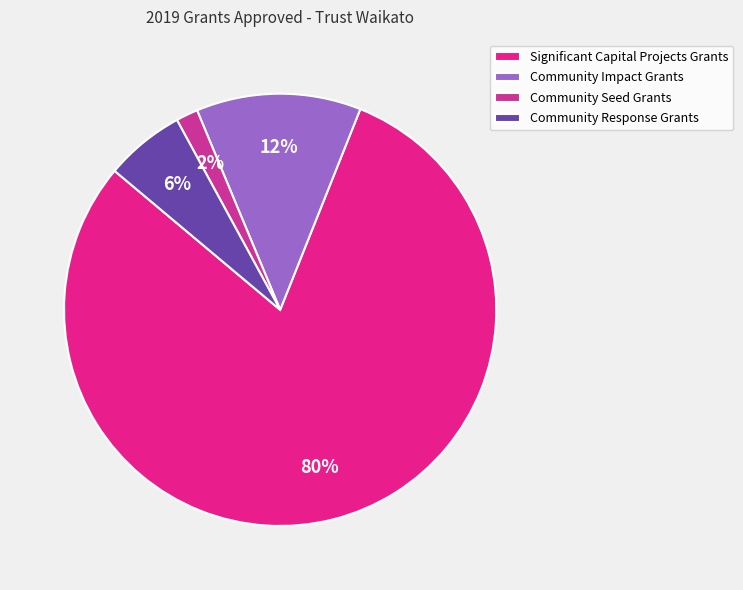

Rank the categories by value from highest to lowest.

Significant Capital Projects Grants, Community Impact Grants, Community Response Grants, Community Seed Grants